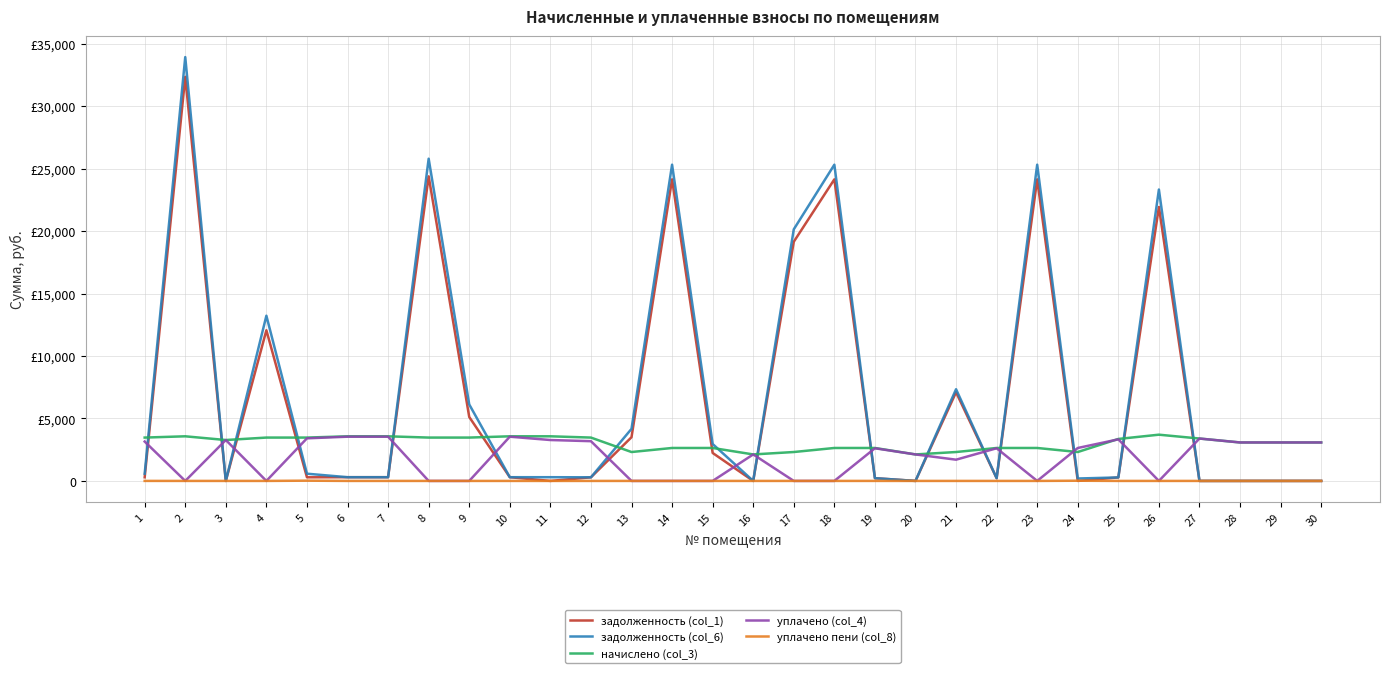

What is the average value of the задолженность (col_1) series?

6756.6